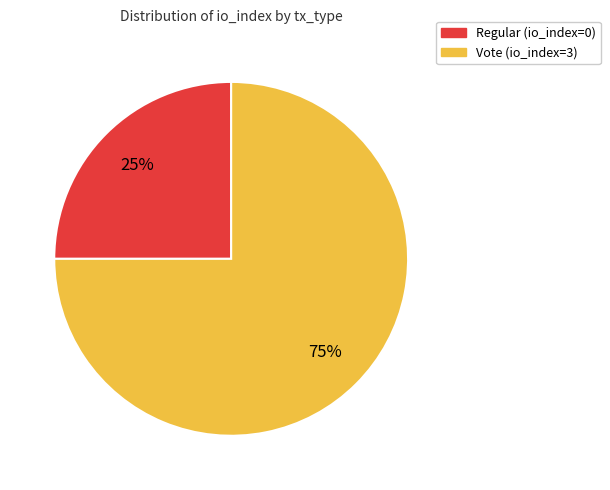

Is there a majority slice in this chart?

Yes